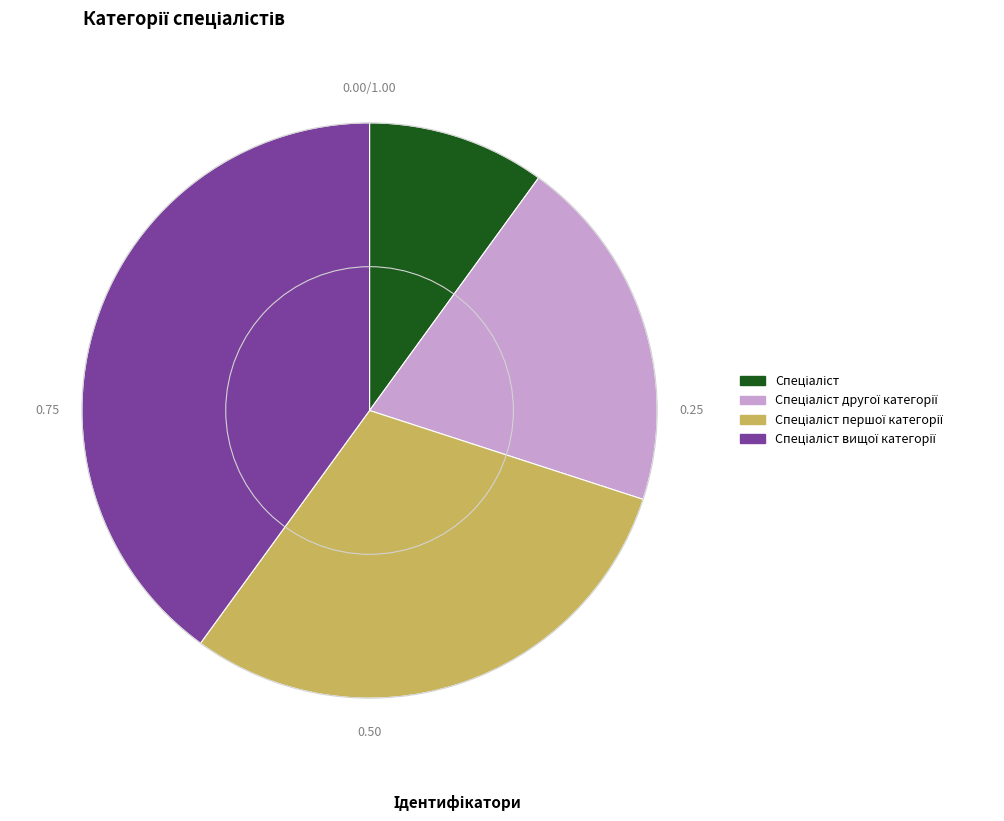

Is there a majority slice in this chart?

No